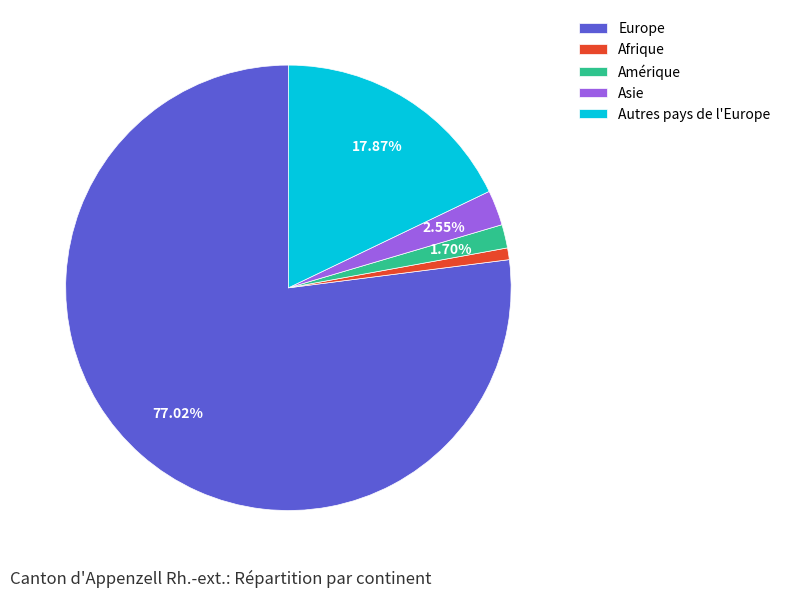

True or false: Afrique accounts for 11% of the total.

False